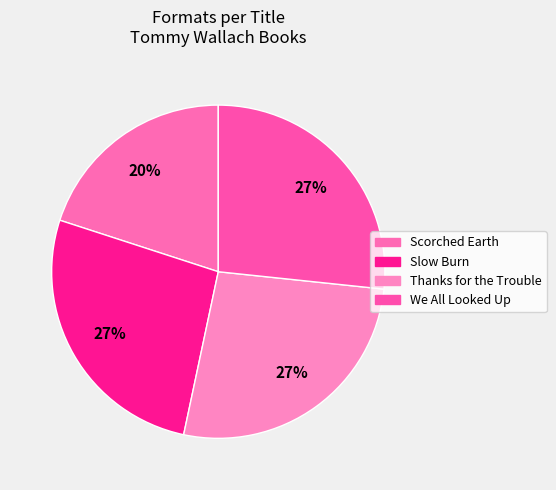

How many slices are in this pie chart?

4